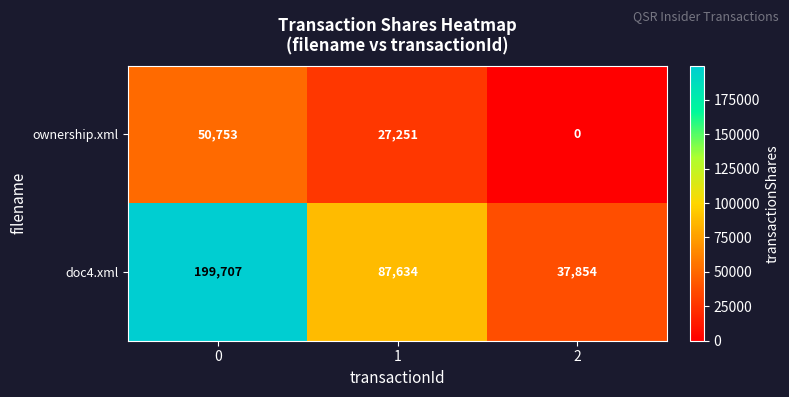

What is the difference between the maximum and minimum values in the ownership.xml series?

50753